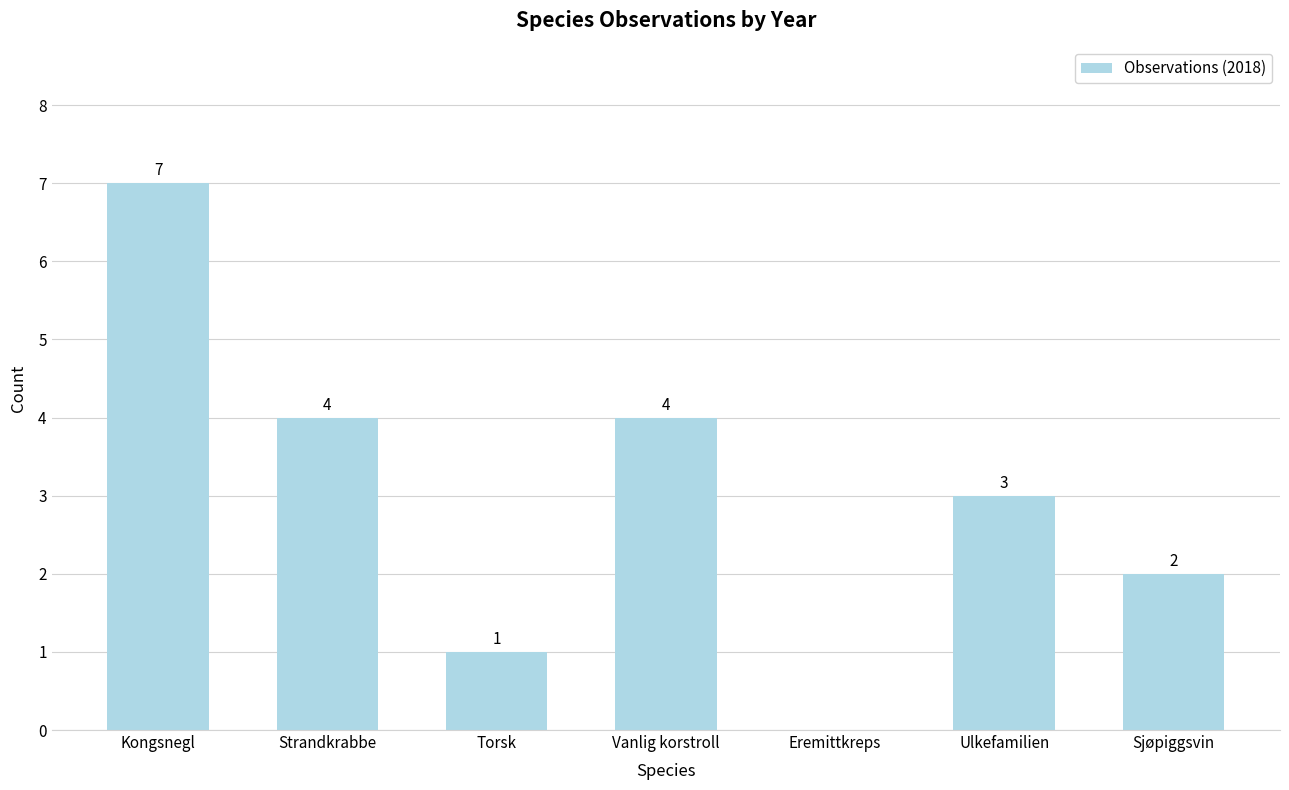

How many positive values are there?

6